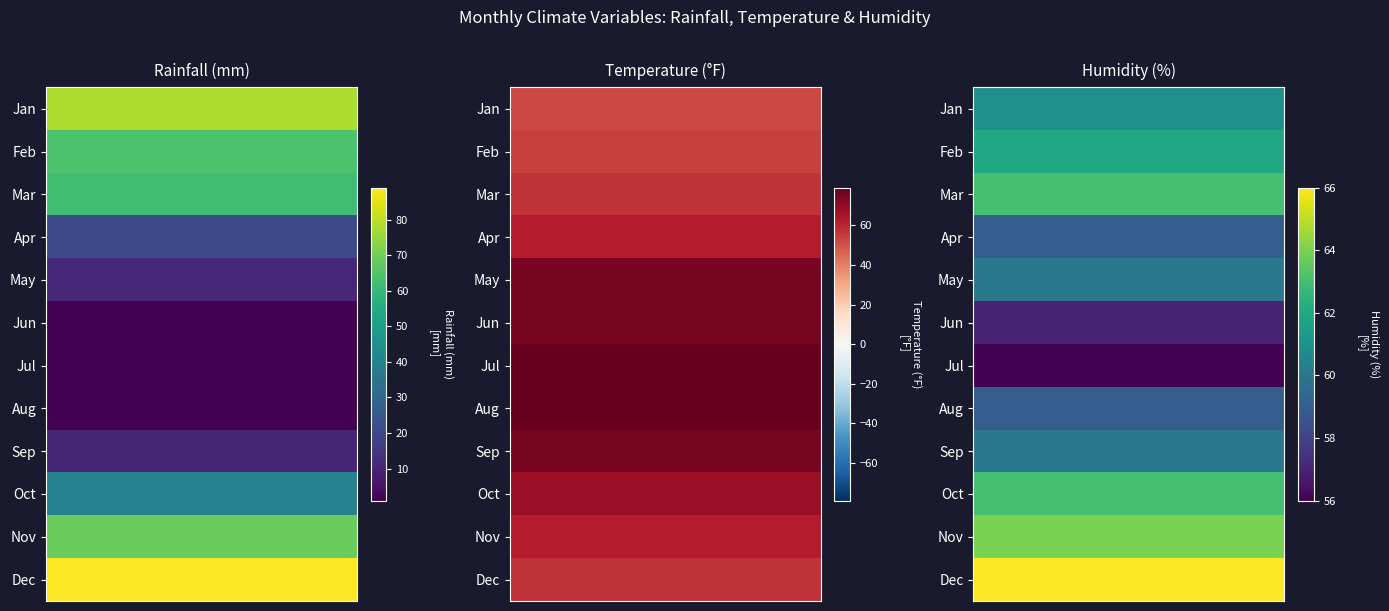

What is the total value across all series at 0?

447